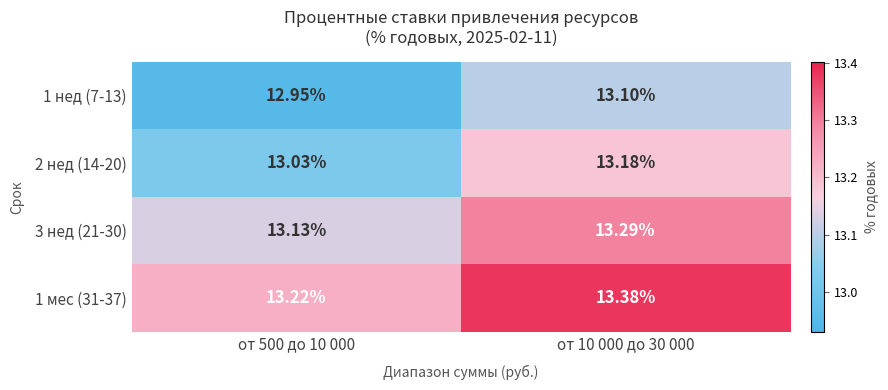

Is the value of 2 нед (14-20) at от 500 до 10 000 greater than the value of 1 нед (7-13) at от 500 до 10 000?

Yes